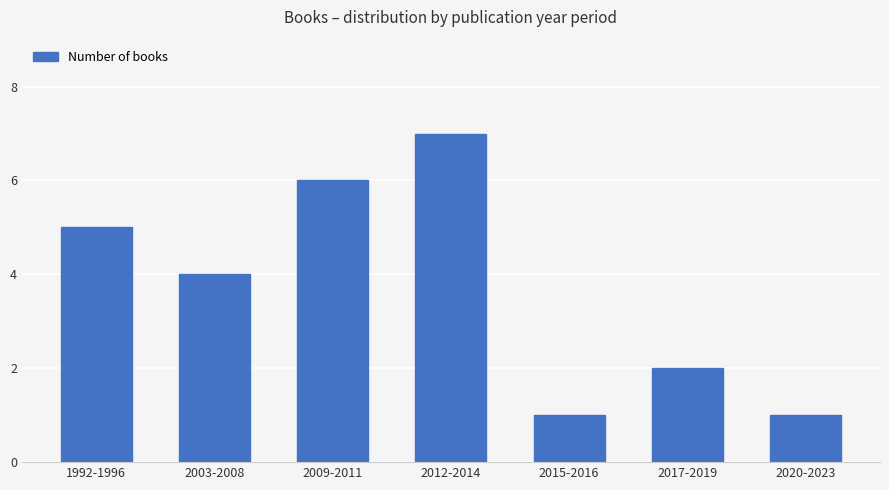

At which label is the value closest to 4?

2003-2008